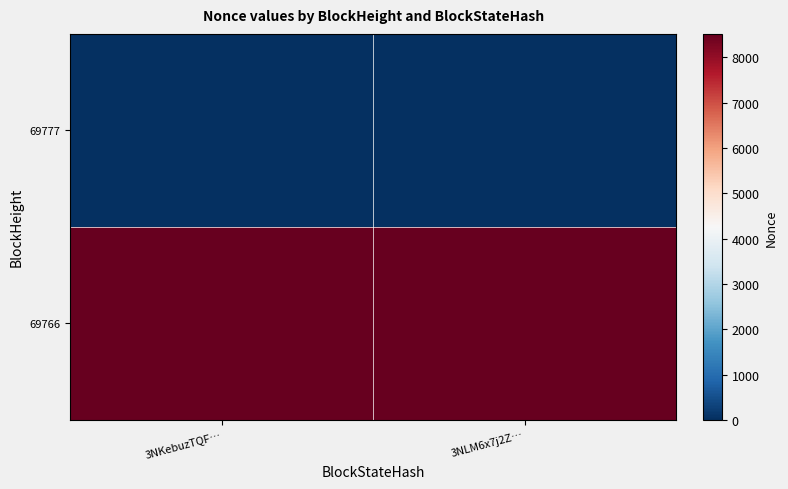

Which series changed the most between 3NKebuzTQF… and 3NLM6x7j2Z…?

69777